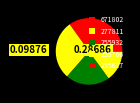

Rank the categories by value from highest to lowest.

277811, 255627, 255932, 255766, 671802